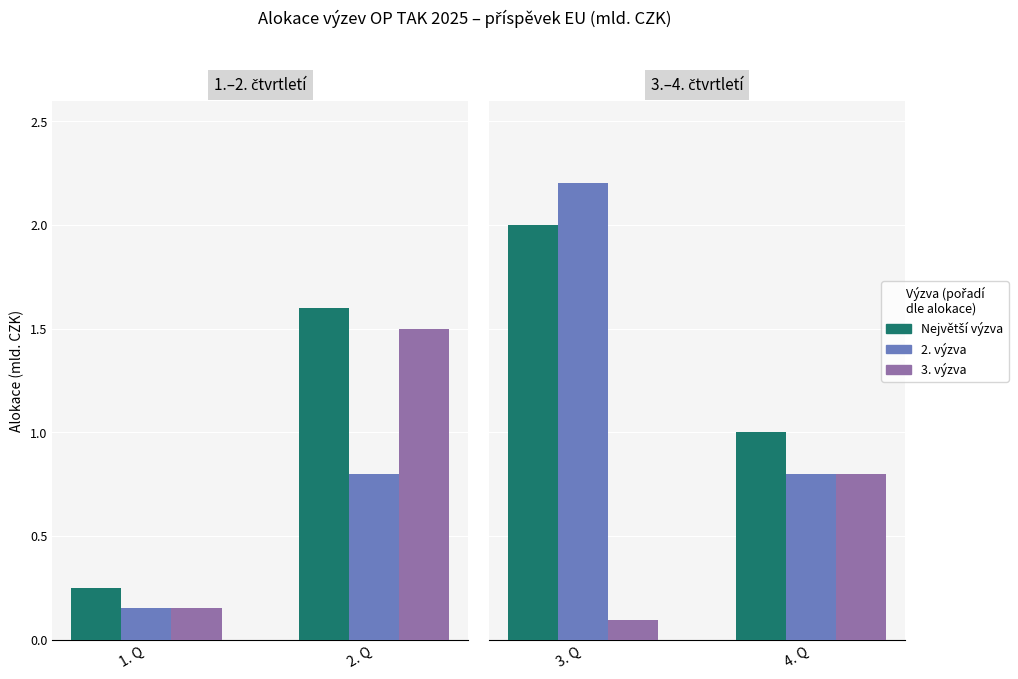

Which series has the widest spread of values?

2. výzva